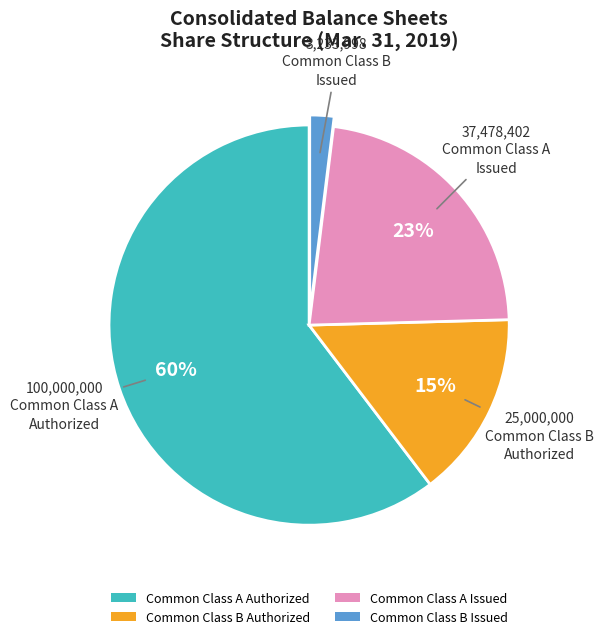

What is the majority slice?

Common Class A Authorized